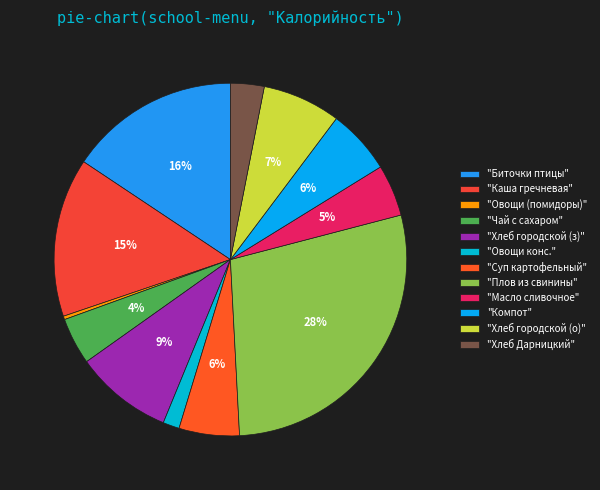

How many slices are in this pie chart?

12